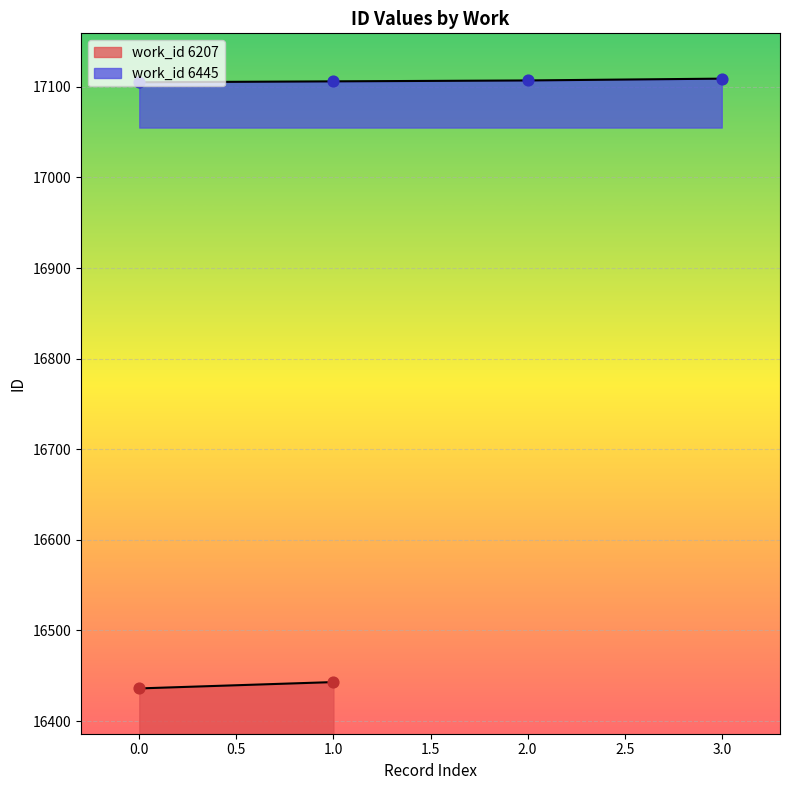

True or false: work_id 6445 has a value of 11904 at 0.0.

False